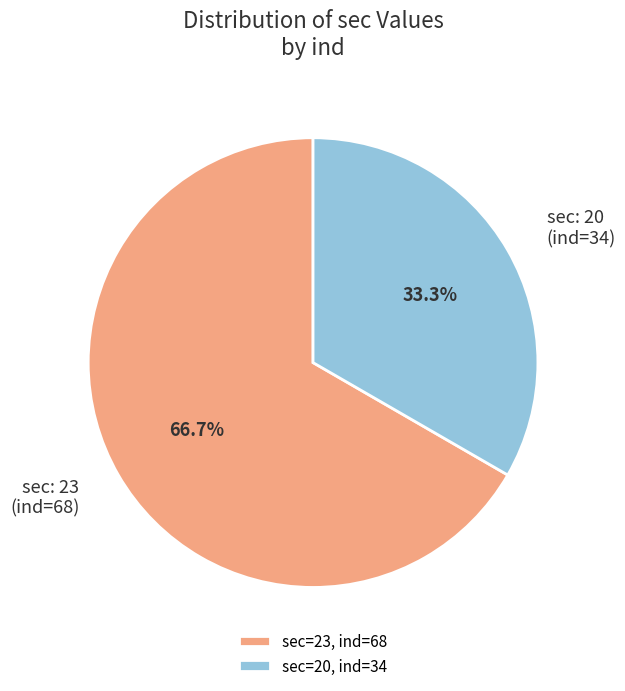

What is the ratio of the value at sec: 23 (ind=68) to the value at sec: 20 (ind=34)?

2.0